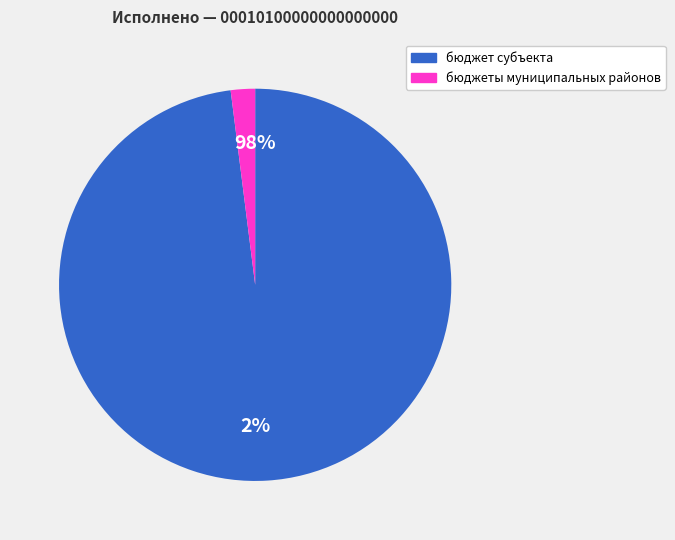

Combined, do бюджет субъекта and бюджеты муниципальных районов account for over 50%?

Yes